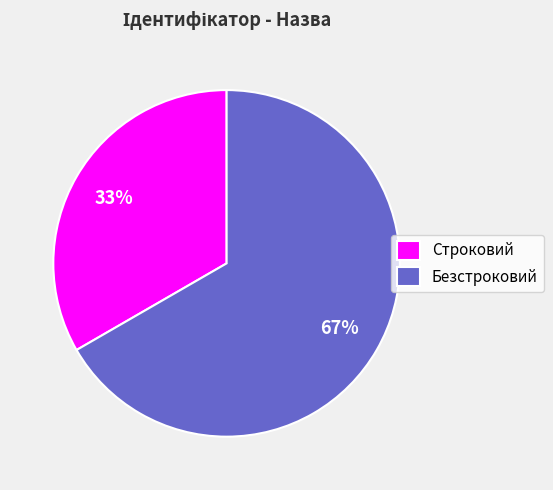

To the nearest percent, what is the average slice percentage?

50%